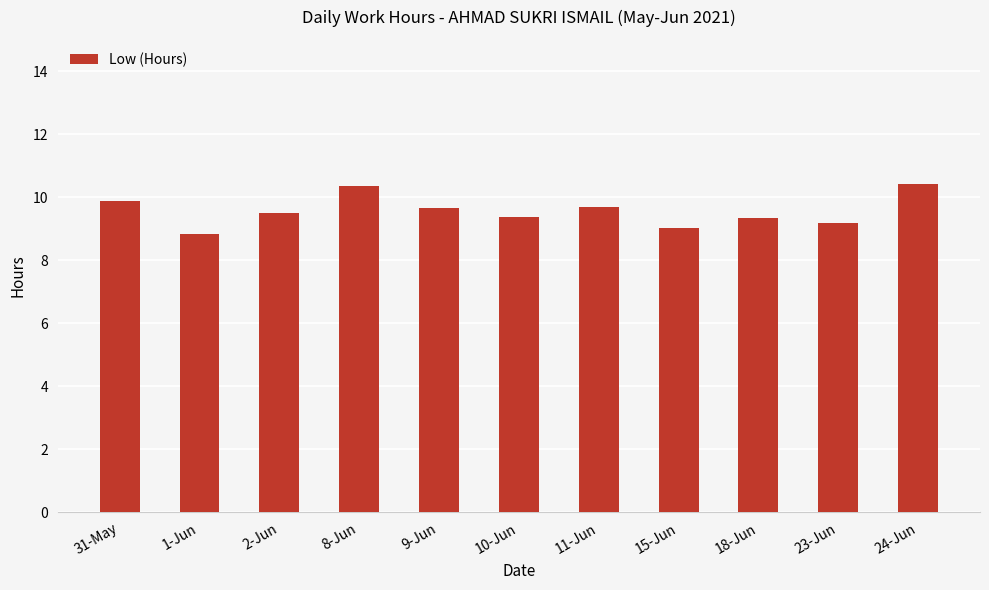

Does the chart contain stacked bars?

No